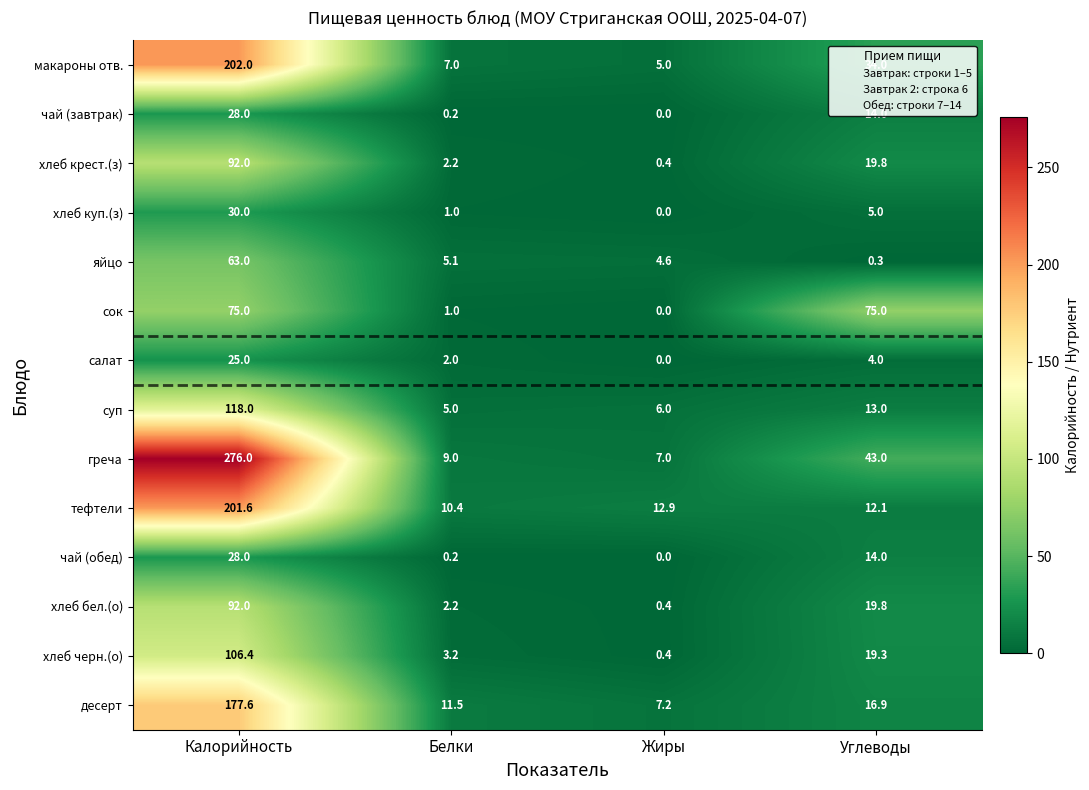

At which label is чай (завтрак) closest to 14?

Углеводы